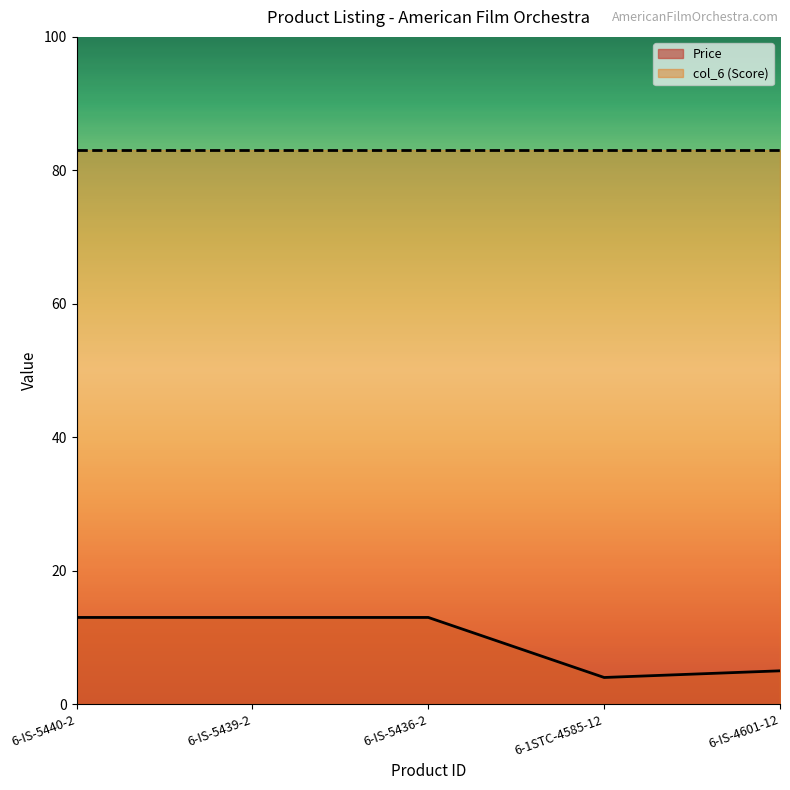

How many series are shown in this chart?

2